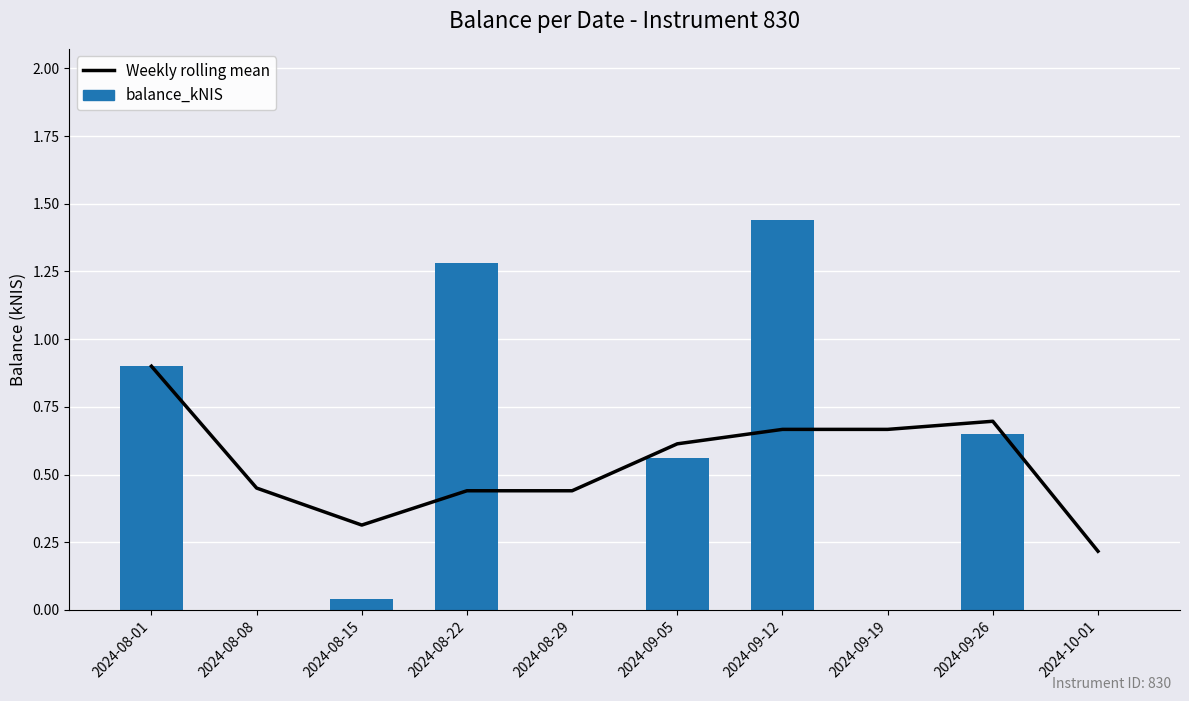

What is the total value across all series at 2024-08-22?

1.7